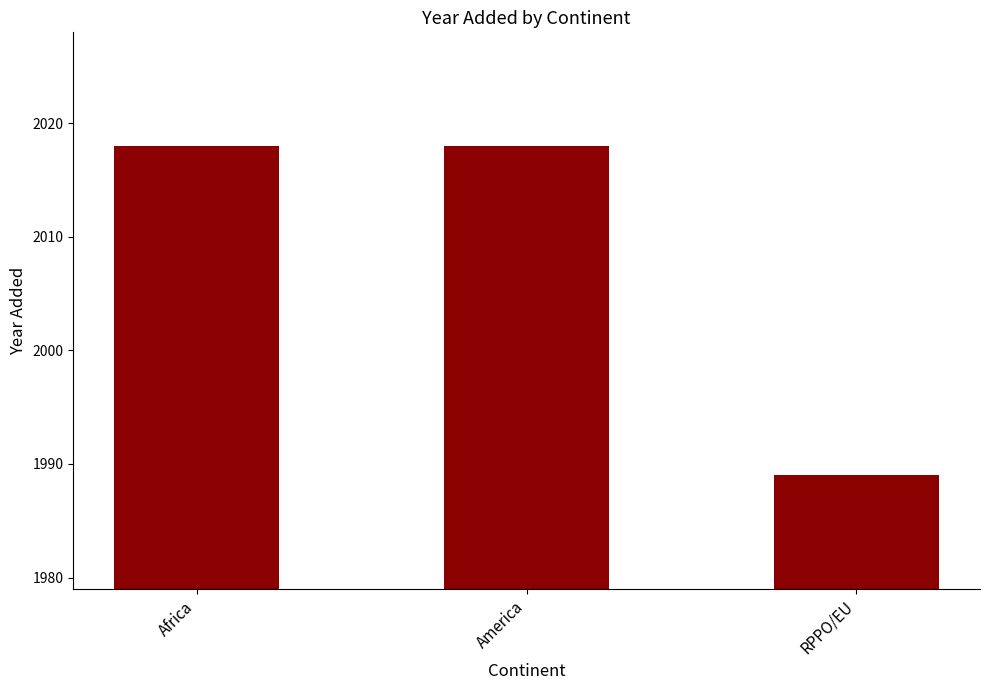

At which category does the chart reach its minimum across all series?

RPPO/EU